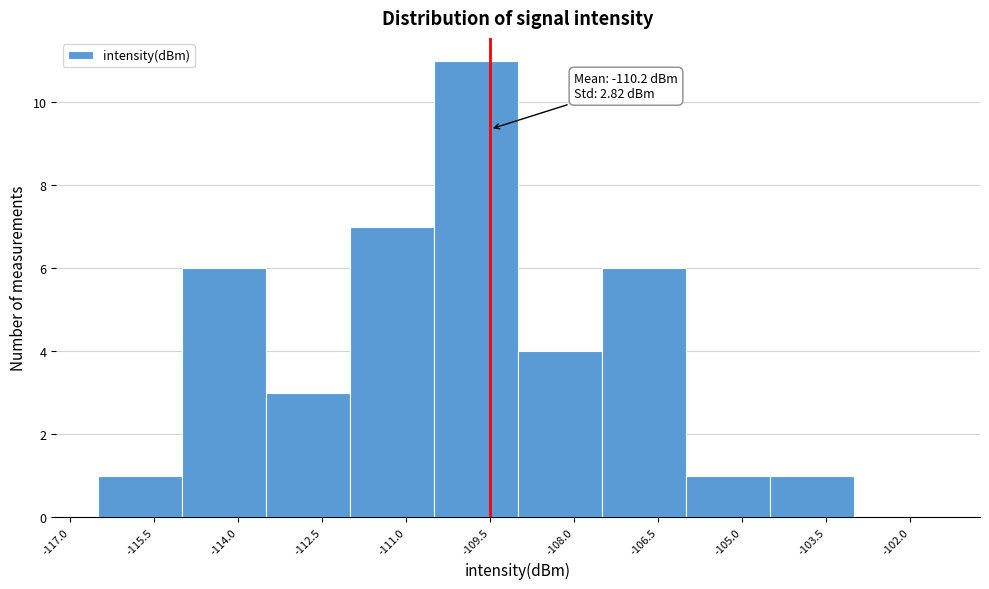

Which range on the x-axis has the tallest bar?

-110.5 to -109.0